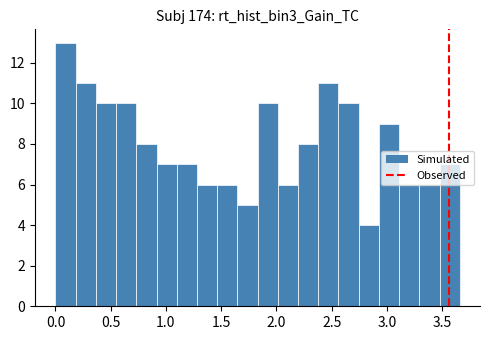

Read against the x-axis, roughly where is the centre of the tallest bar?

0.10